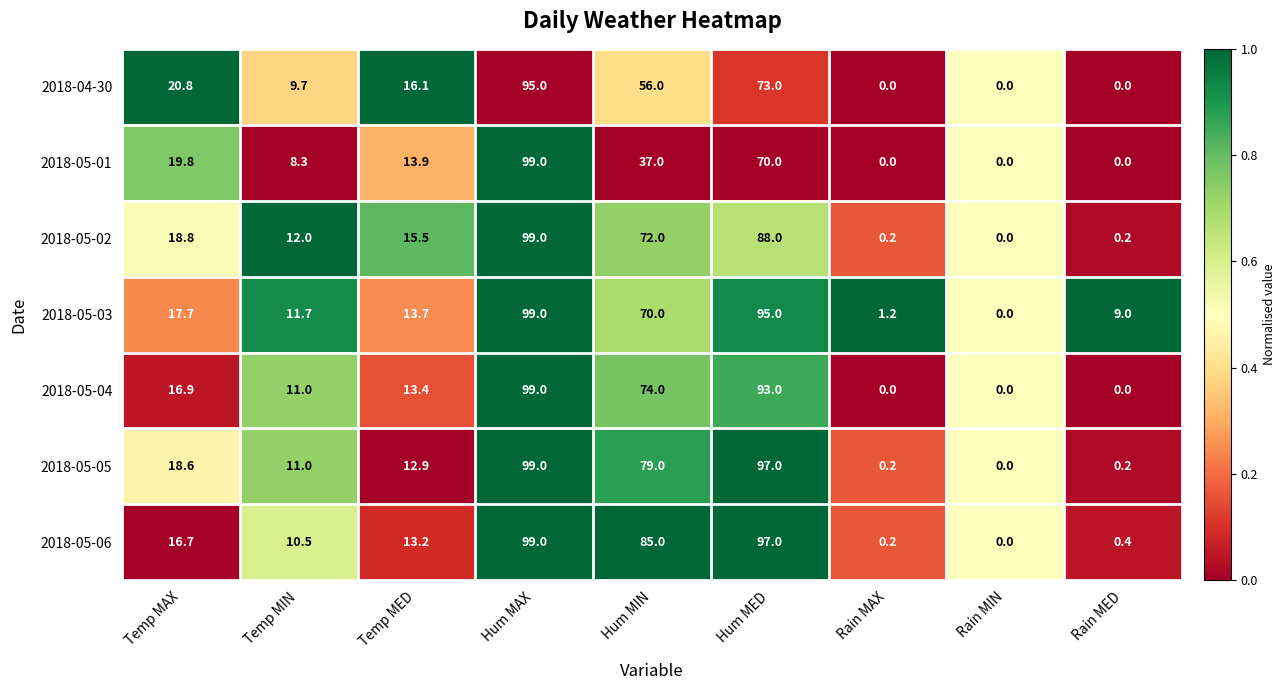

Rank the categories by 2018-05-06 value from lowest to highest.

Rain MIN, Rain MAX, Rain MED, Temp MIN, Temp MED, Temp MAX, Hum MIN, Hum MED, Hum MAX